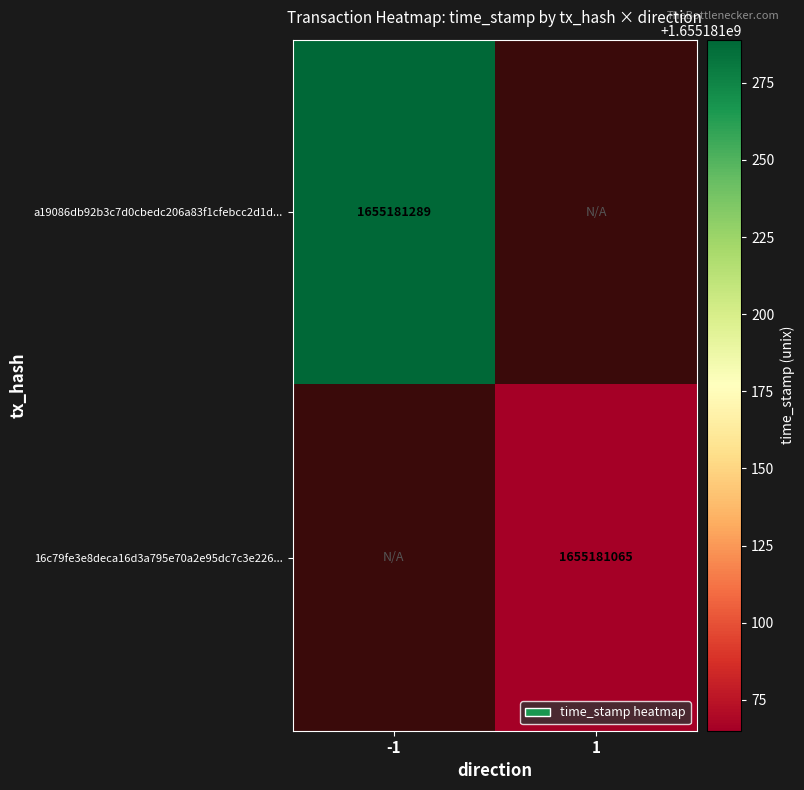

What is the spread (max minus min) of values at time_stamp?

224